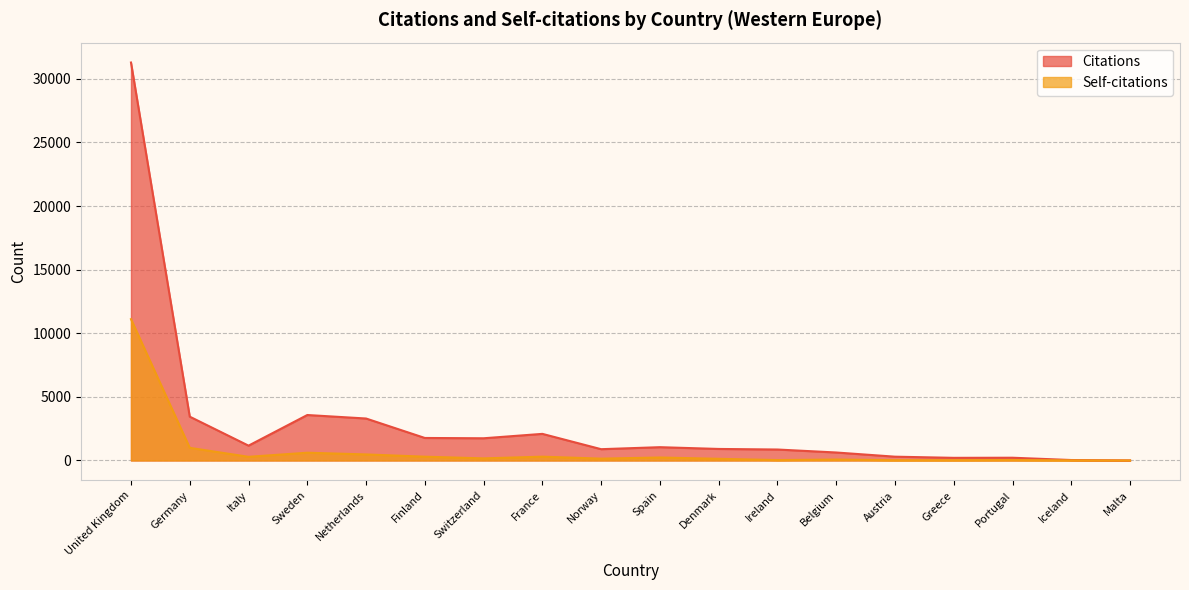

Where is Self-citations nearest to the value 5554?

Germany